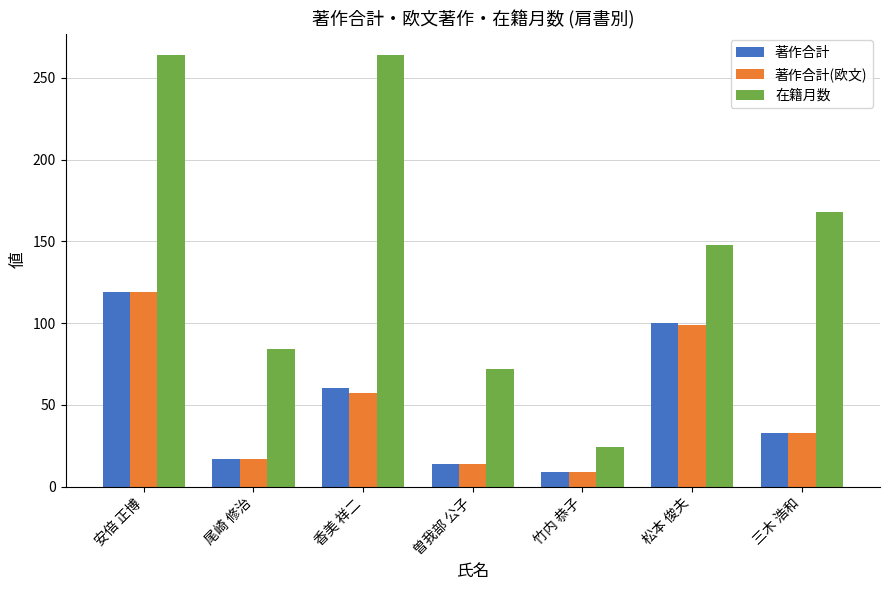

The value of 著作合計(欧文) at 尾崎 修治 is 17. True or false?

True